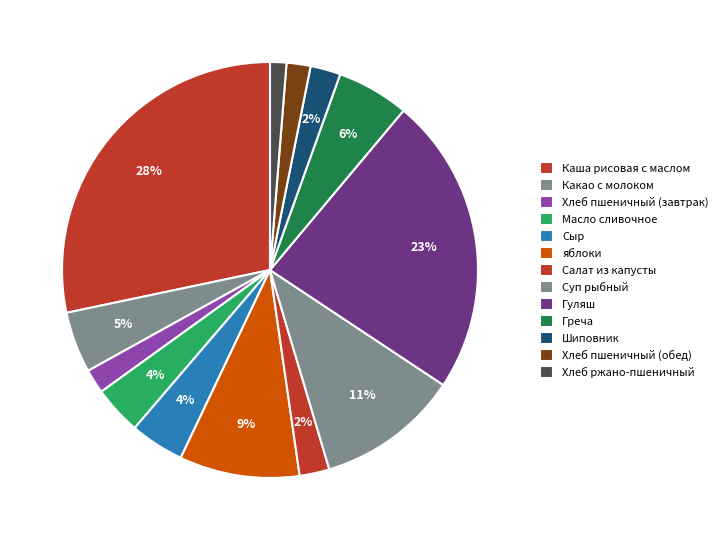

To the nearest percent, what portion does Хлеб пшеничный (обед) represent?

2%